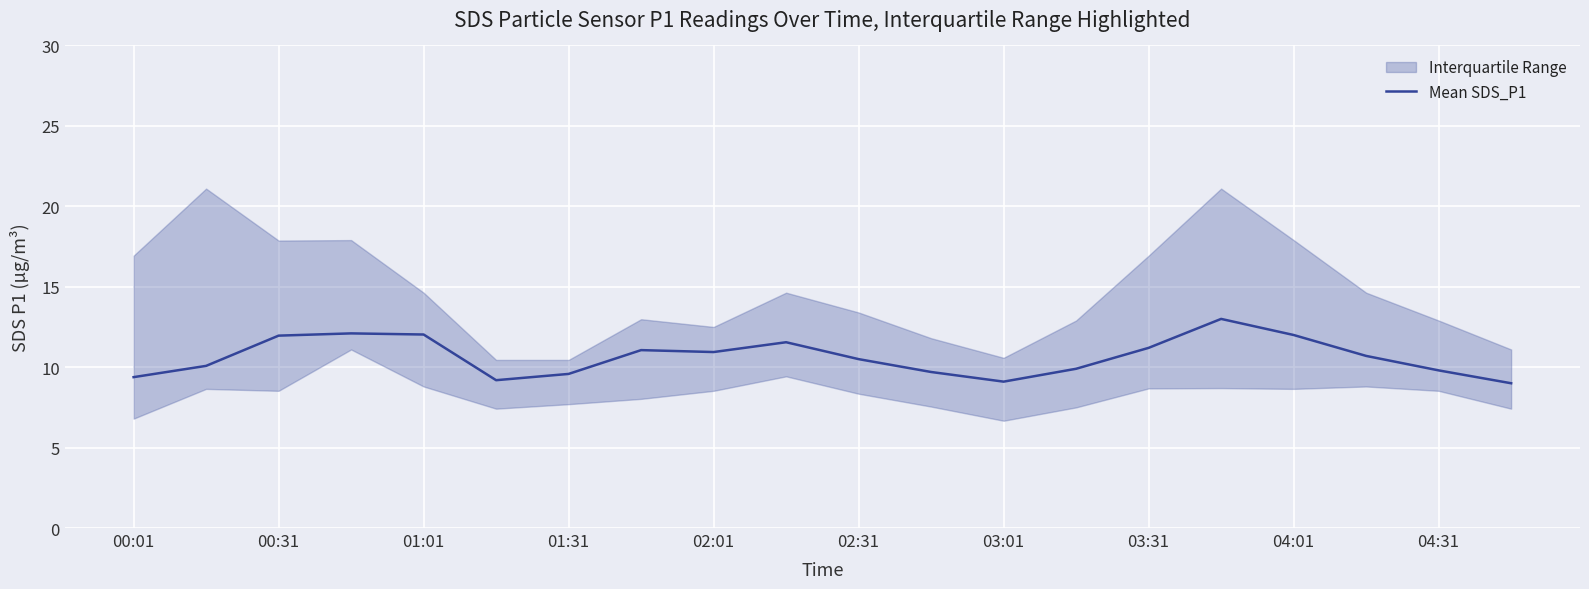

The value at 13 is 9.9. True or false?

True